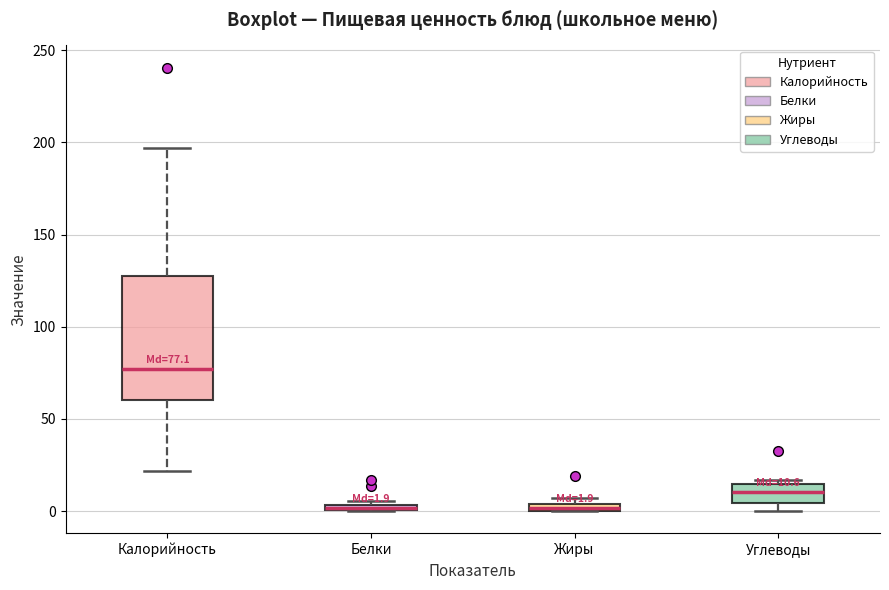

Comparing the boxes themselves (not the whiskers), which one is the tallest?

Калорийность